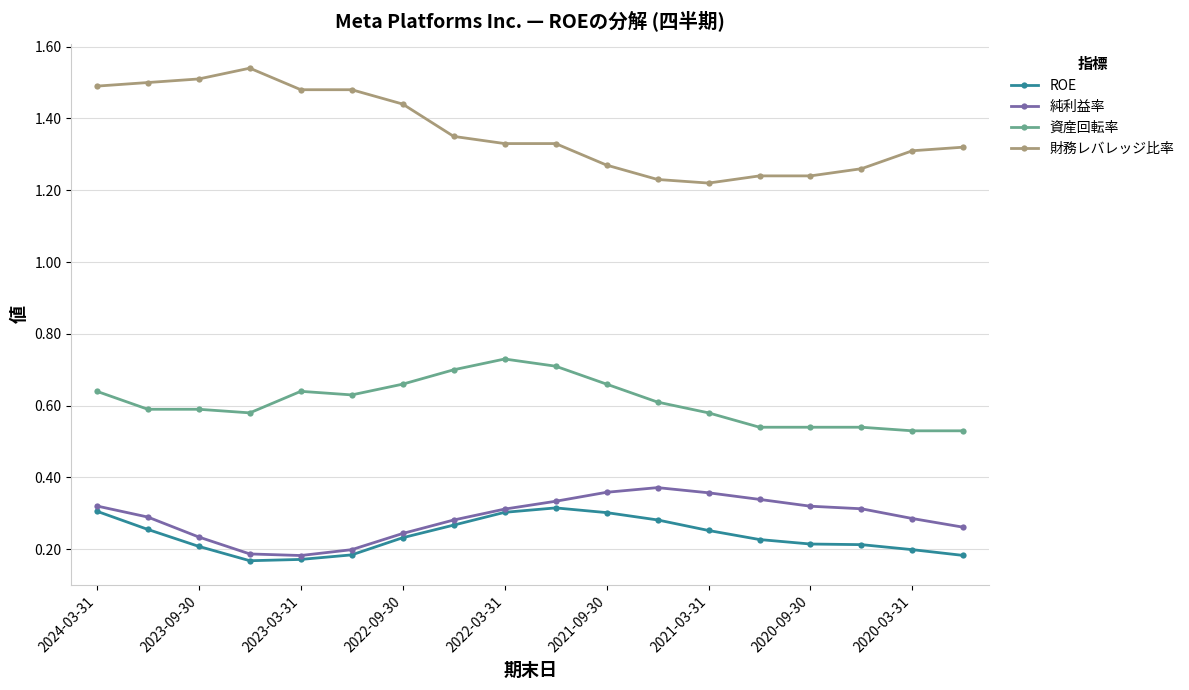

At how many categories does at least one series exceed 0?

18